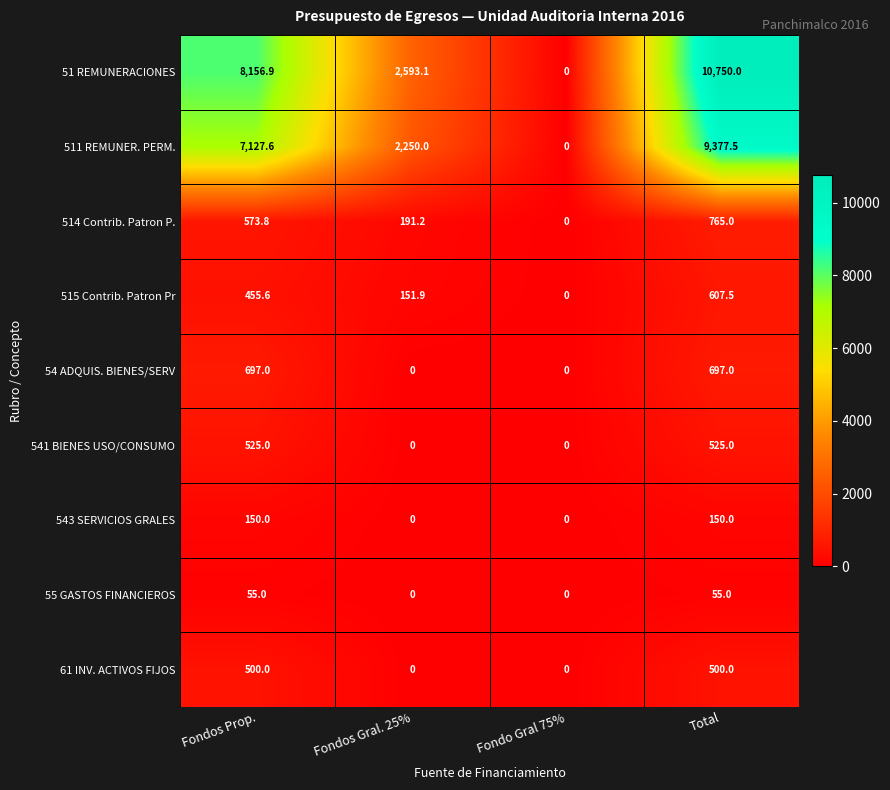

List the series in order of their peak value, lowest first.

55 GASTOS FINANCIEROS, 543 SERVICIOS GRALES, 61 INV. ACTIVOS FIJOS, 541 BIENES USO/CONSUMO, 515 Contrib. Patron Pr, 54 ADQUIS. BIENES/SERV, 514 Contrib. Patron P., 511 REMUNER. PERM., 51 REMUNERACIONES